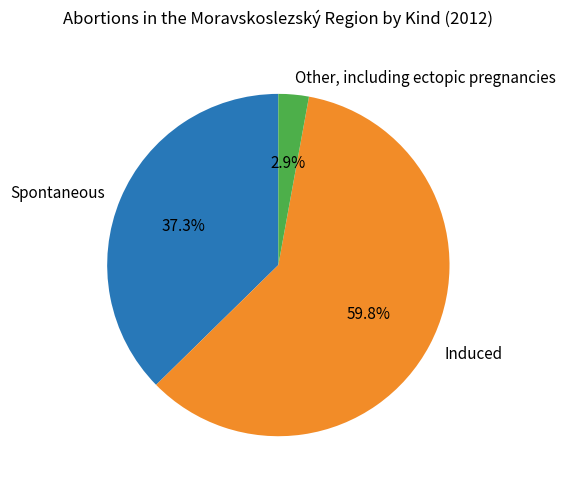

What percentage is NOT represented by Other, including ectopic pregnancies?

97.1%